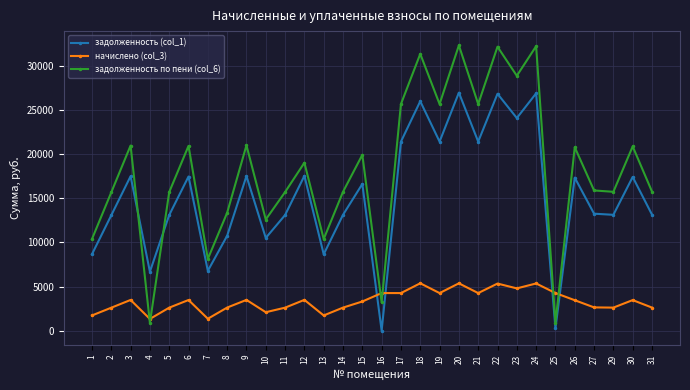

Which series has the widest spread of values?

задолженность по пени (col_6)